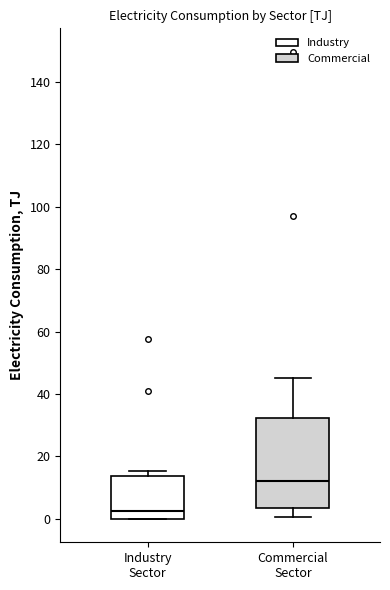

Which box is the tallest, from its lower edge to its upper edge?

Commercial Sector